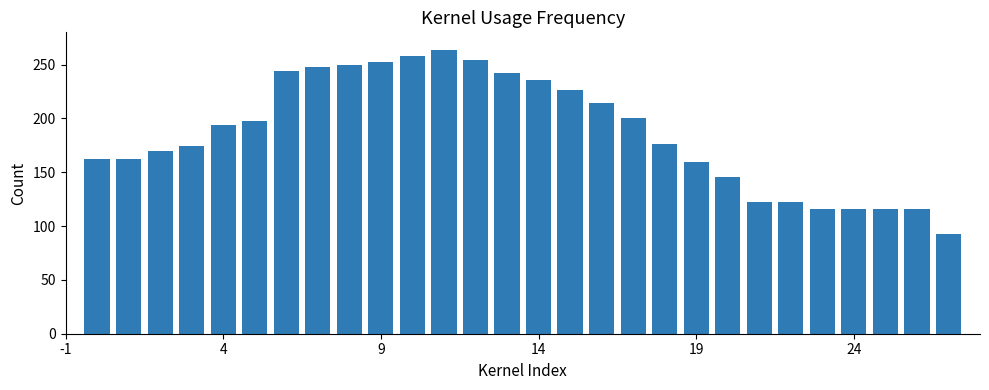

What is the minimum value shown in the chart?

92.8